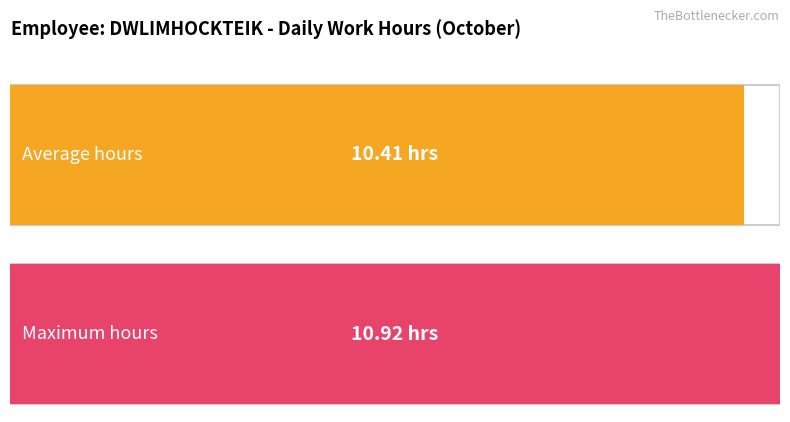

Are the bars grouped side by side (vs. stacked)?

No